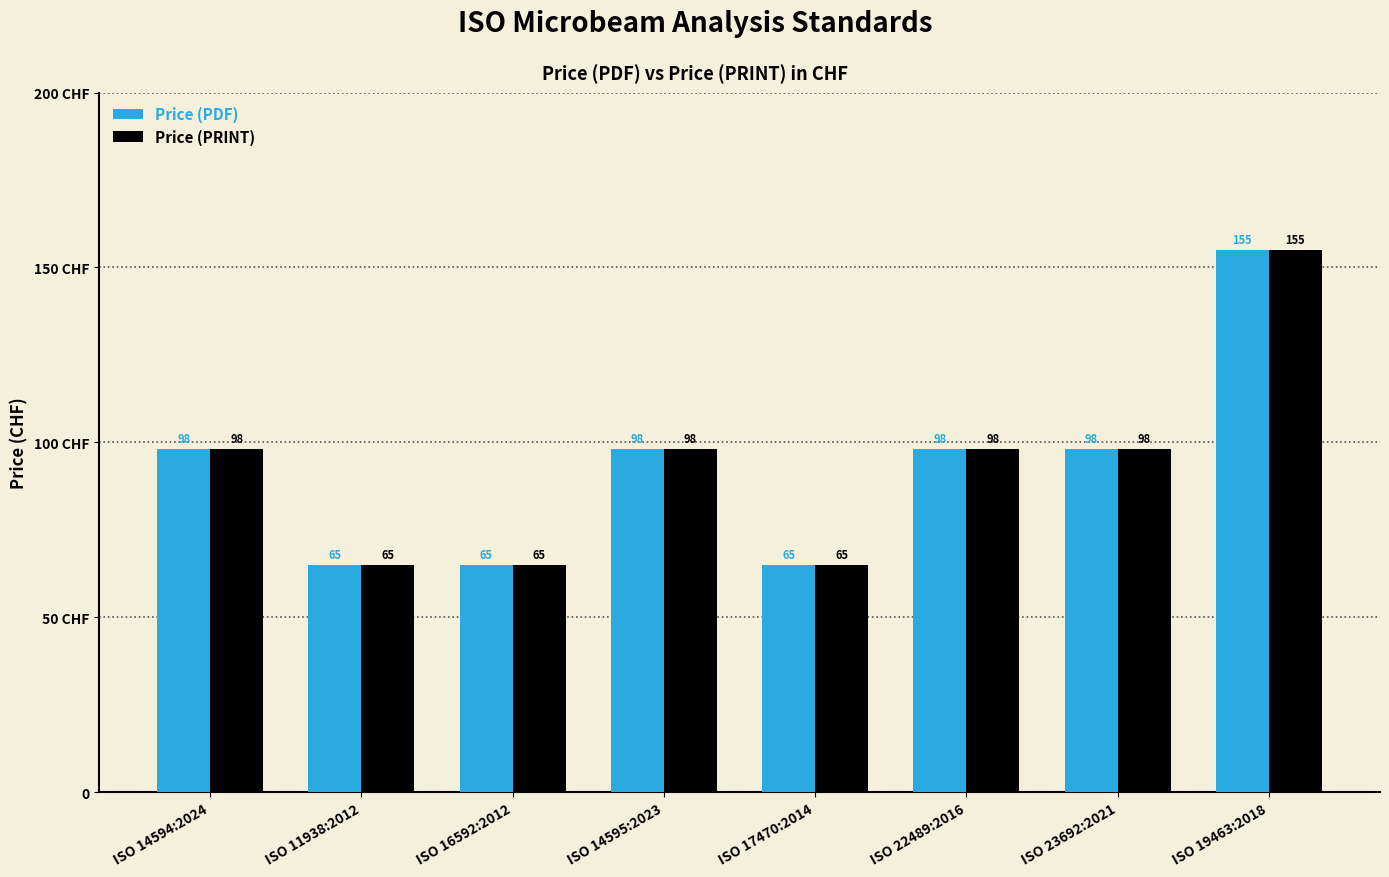

Are the bars horizontal?

No